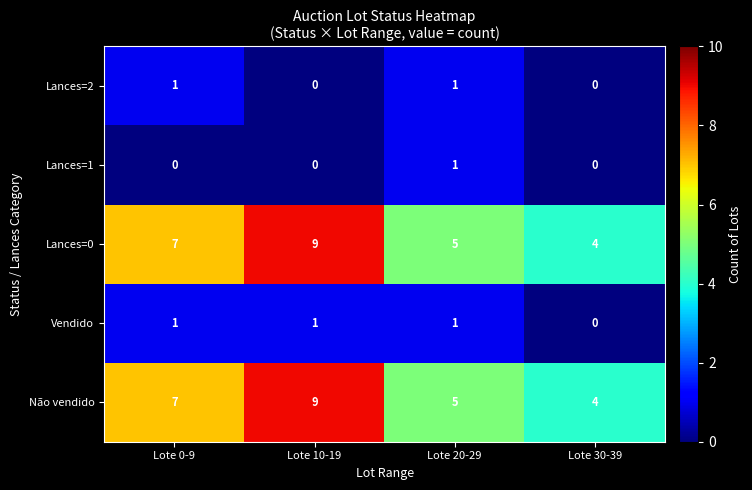

At which category does the chart reach its peak across all series?

Lote 10-19